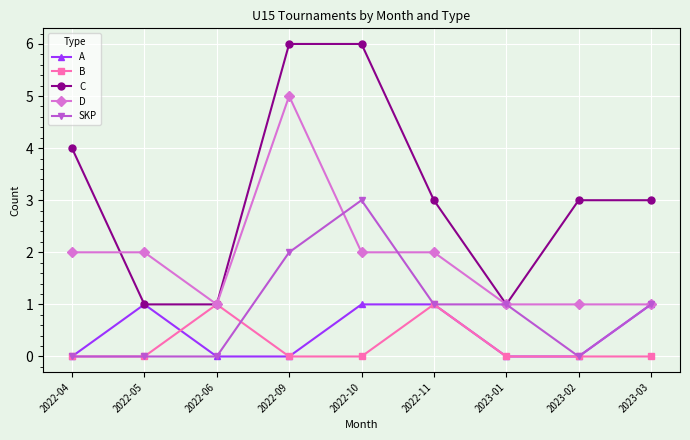

What is the difference between the highest and lowest values at 2022-04?

4